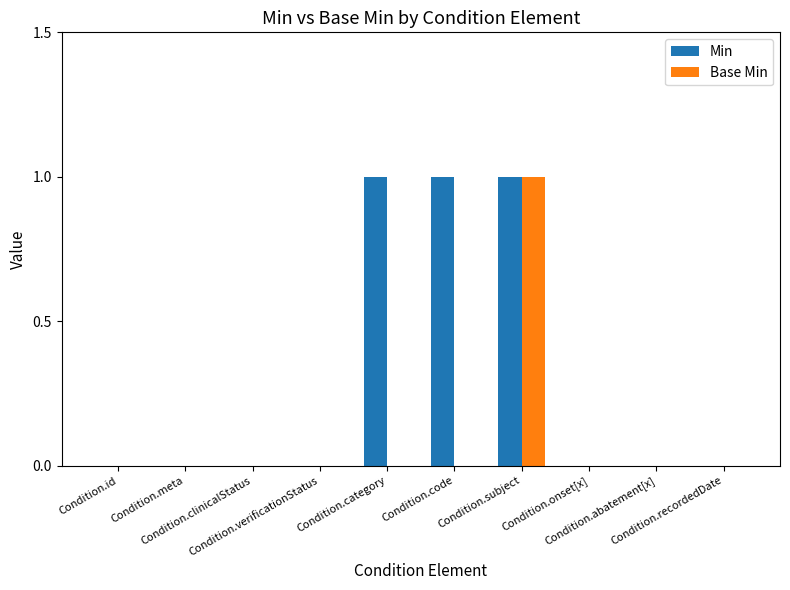

True or false: Base Min has a value of 0 at Condition.verificationStatus.

True